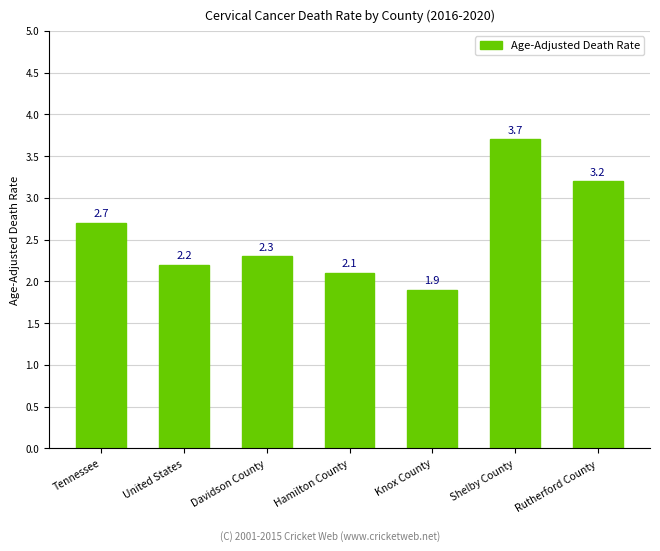

Reading left to right, transcribe all the data shown in this chart.

2.7	2.2	2.3	2.1	1.9	3.7	3.2